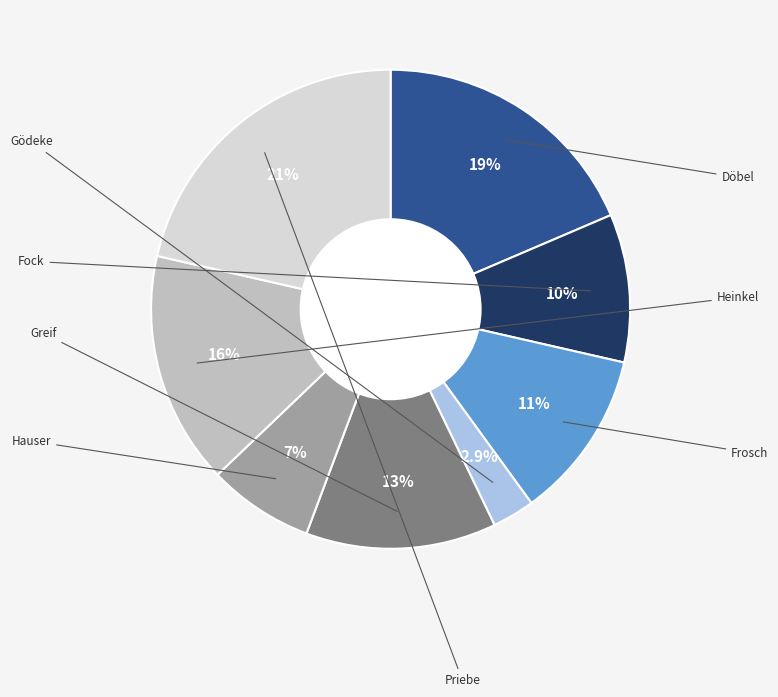

Which slice is the largest?

Priebe